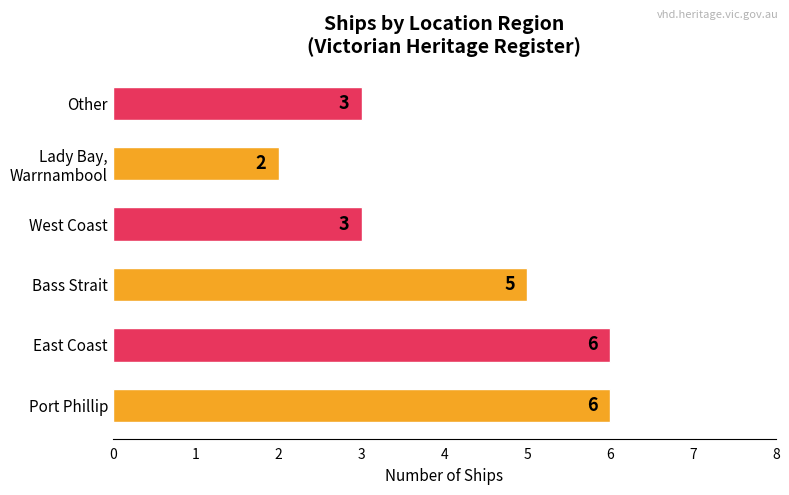

What is the greatest value displayed?

6